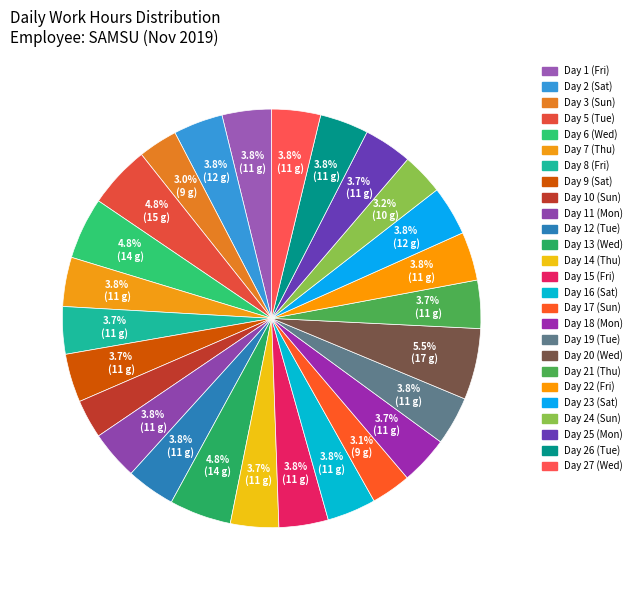

To the nearest percent, what percentage of the pie is Day 27 (Wed)?

4%